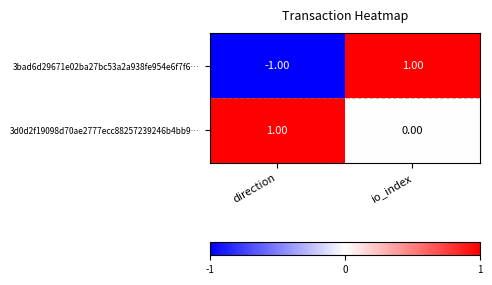

At which label is 3d0d2f19098d70ae2777ecc88257239246b4bb9… closest to 0?

io_index